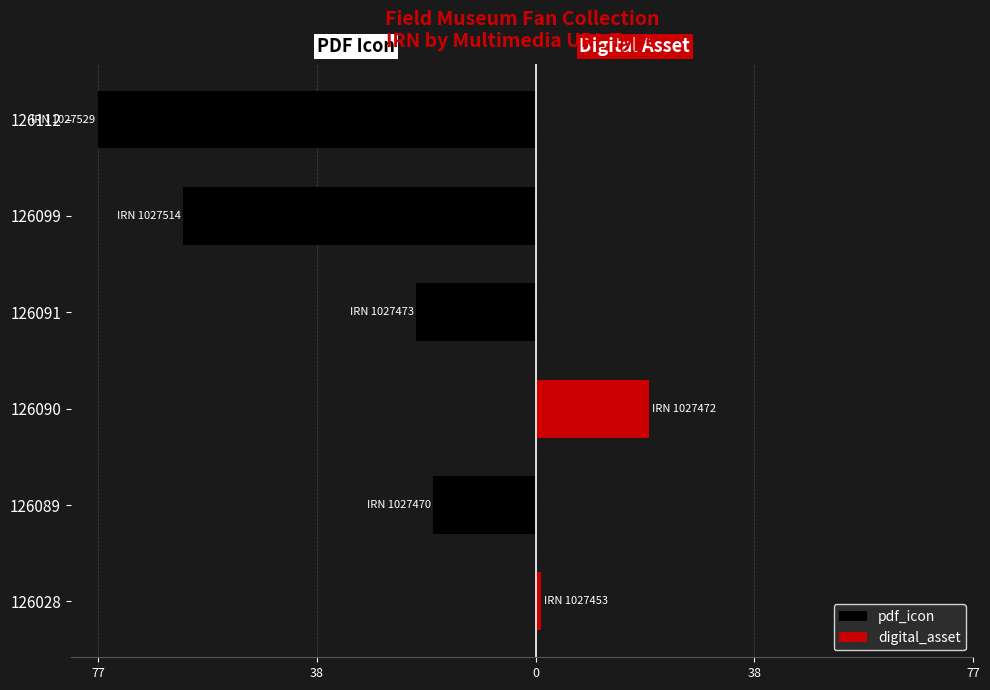

How many data points in digital_asset are above 0?

2